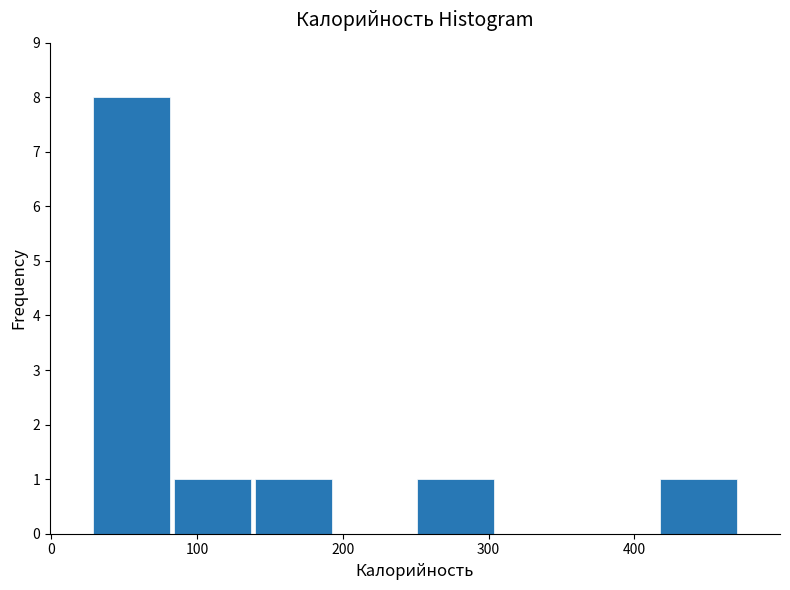

Reading left to right, transcribe this chart: for each bar, give the range it covers on the x-axis and its height. Neither the bar edges nor the heights are printed on the chart, so give them approximately, as read against the axes.

30 to 80: 8
80 to 140: 1
140 to 190: 1
190 to 250: 0
250 to 310: 1
310 to 360: 0
360 to 420: 0
420 to 470: 1